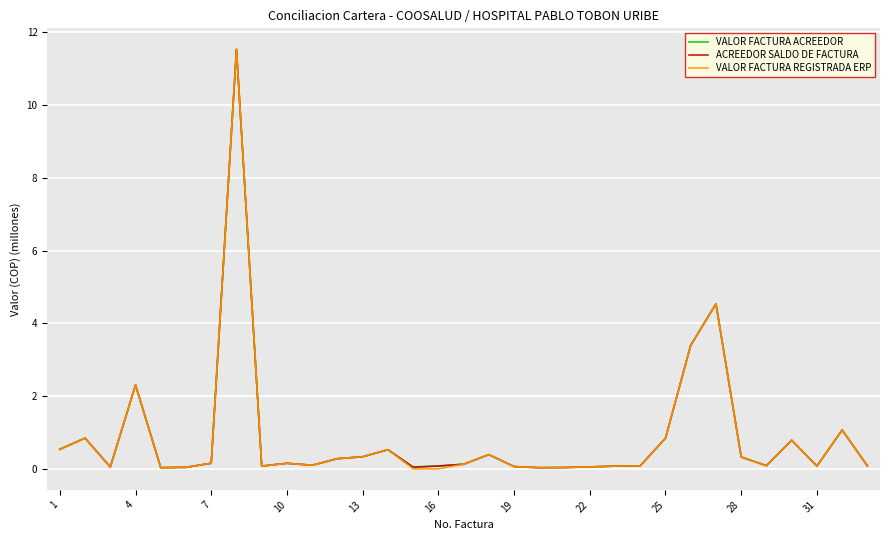

At which category does ACREEDOR SALDO DE FACTURA reach its first local peak?

4